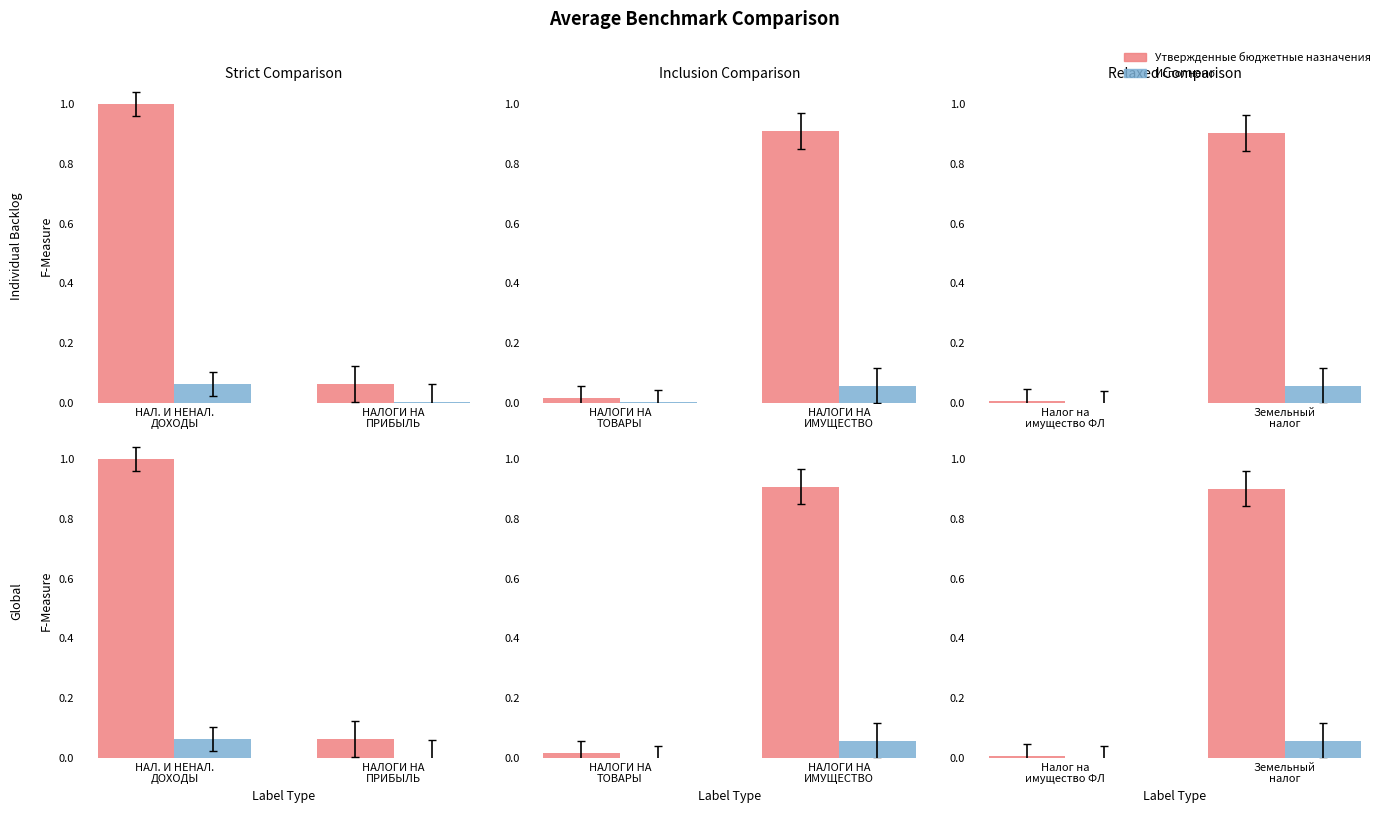

What is the difference between the maximum and minimum values in the Исполнено series?

0.1